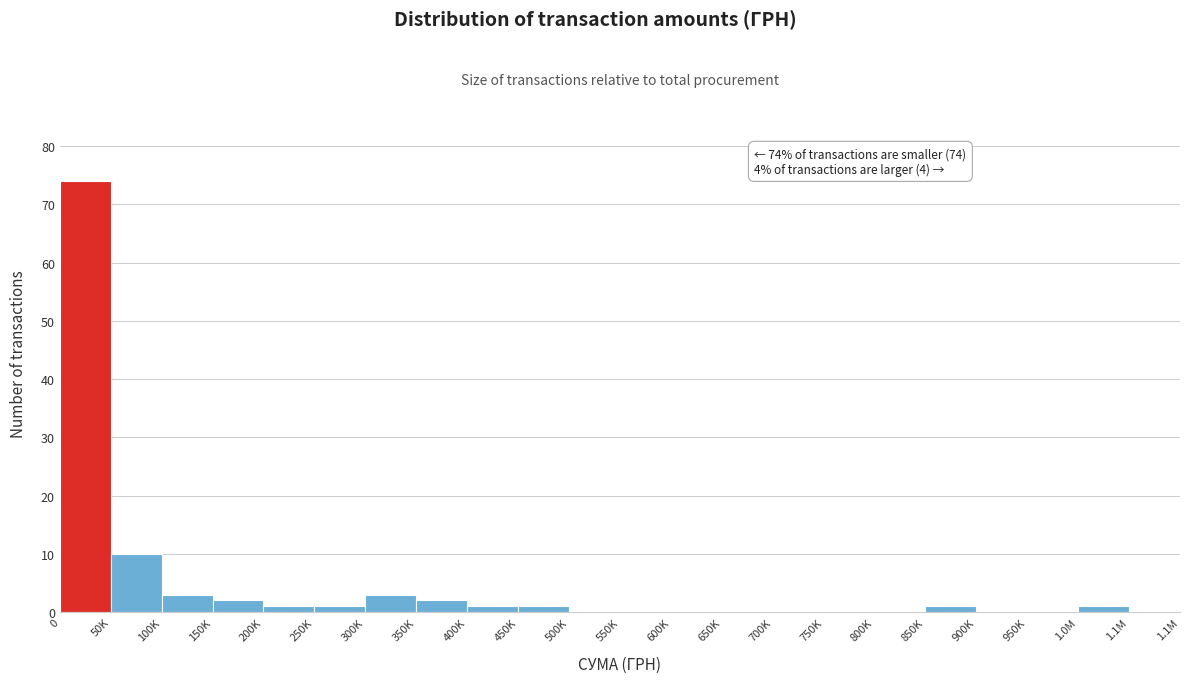

Reading left to right, transcribe all the data shown in this chart.

0=74	50K=10	100K=3	150K=2	200K=1	250K=1	300K=3	350K=2	400K=1	450K=1	500K=0	550K=0	600K=0	650K=0	700K=0	750K=0	800K=0	850K=1	900K=0	950K=0	1.0M=1	1.1M=0